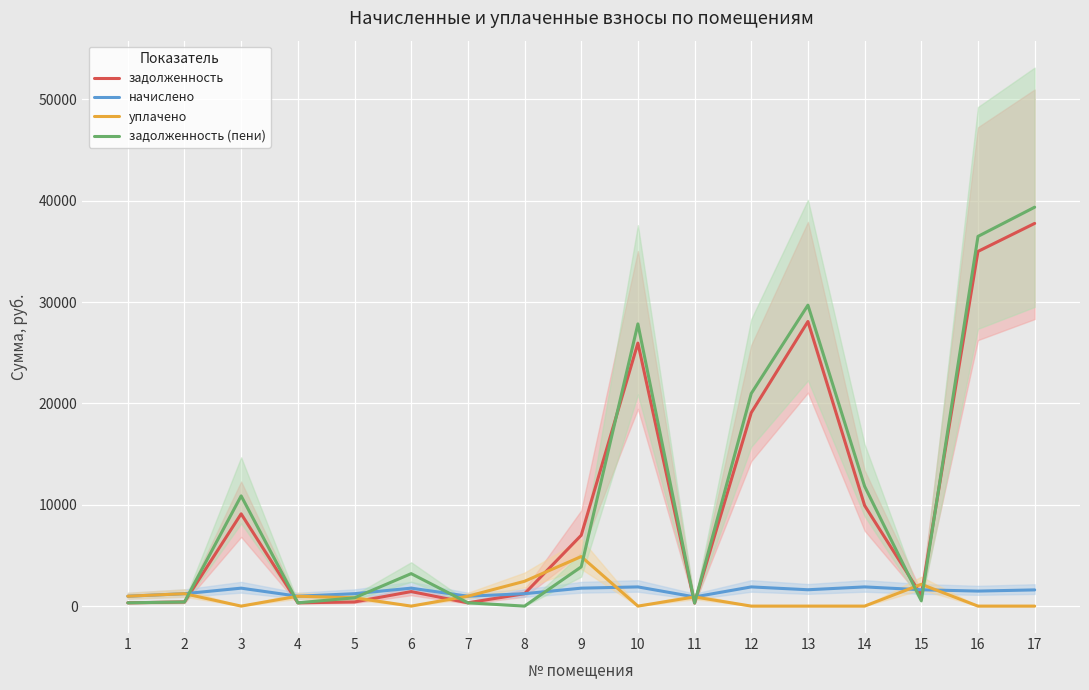

What is the sum of the задолженность values at 8 and 13?

29306.3